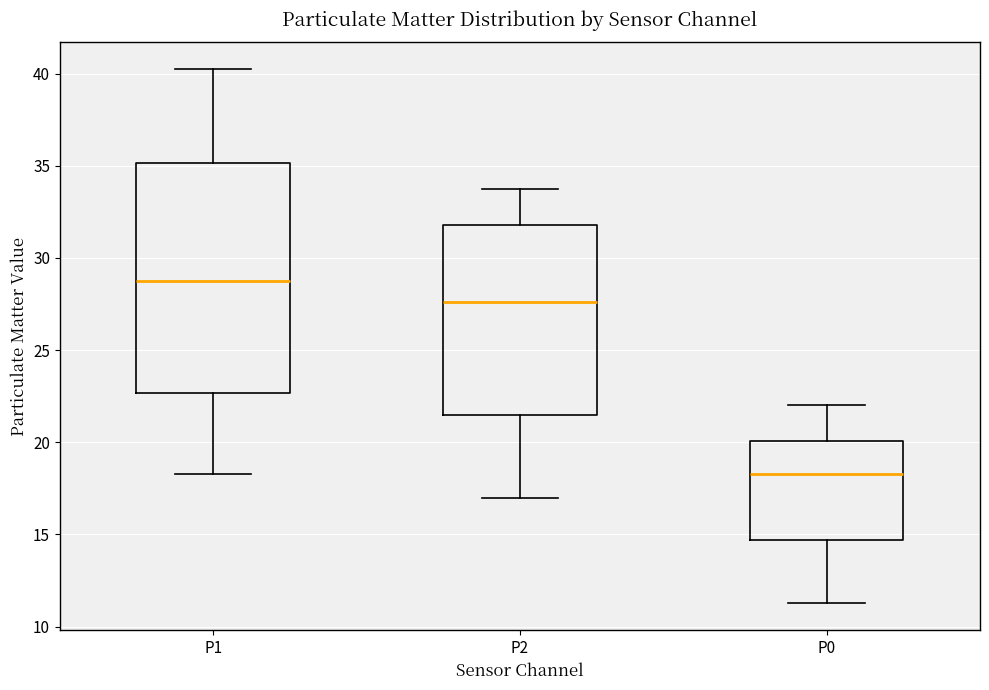

Reading left to right, transcribe this box plot: for each box, give where its median line is, the range the box spans, and where its two whiskers end, as read against the y-axis. The values are not printed on the chart, so give them approximately, as read against the axis.

P1: median 29.0, box 22.5 to 35.0, whiskers 18.5 to 40.5
P2: median 27.5, box 21.5 to 32.0, whiskers 17.0 to 34.0
P0: median 18.5, box 14.5 to 20.0, whiskers 11.5 to 22.0